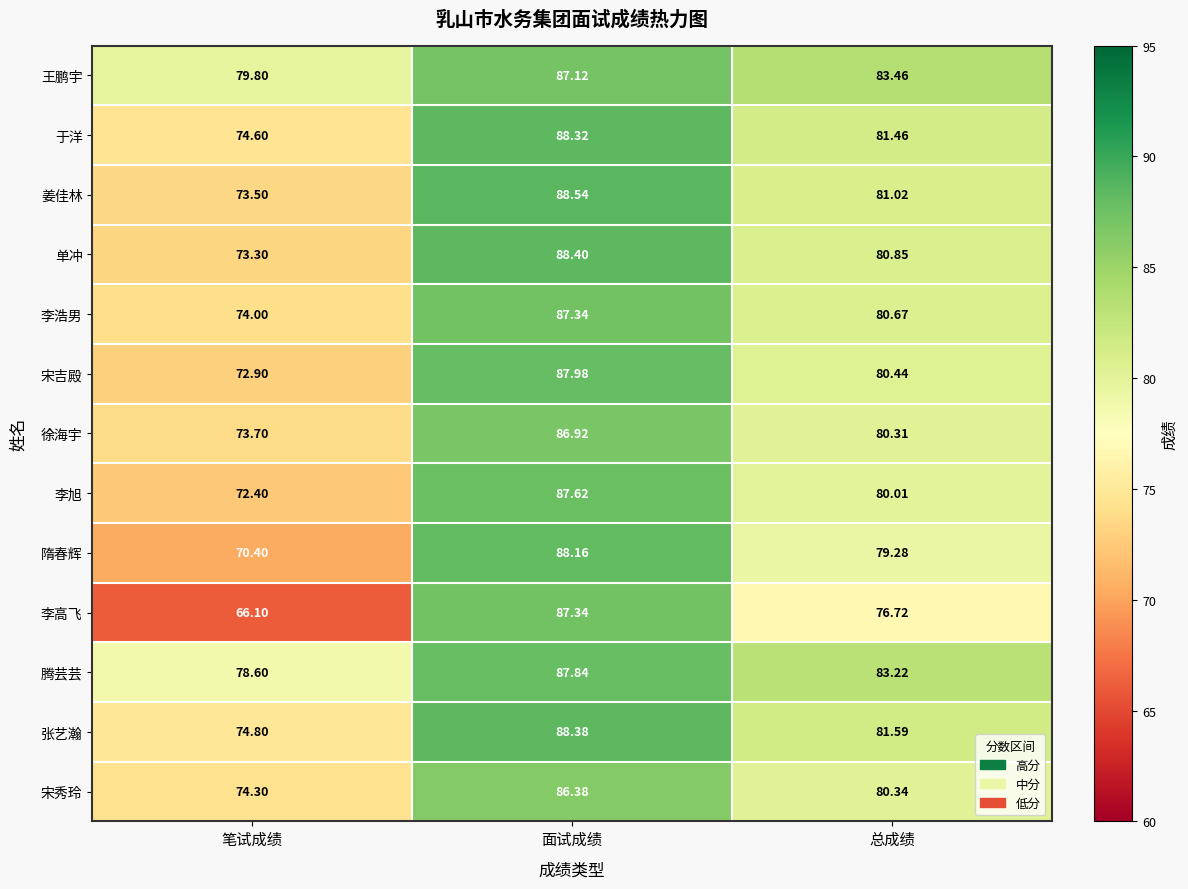

What is the smallest value displayed?

66.1